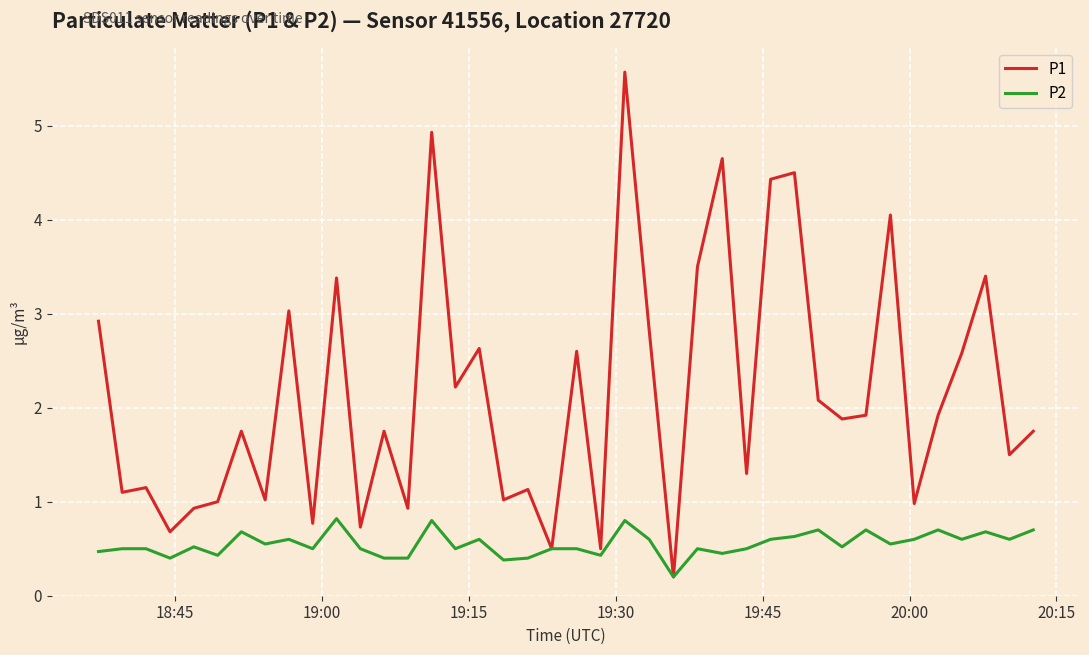

Which series has the largest total across all categories?

P1